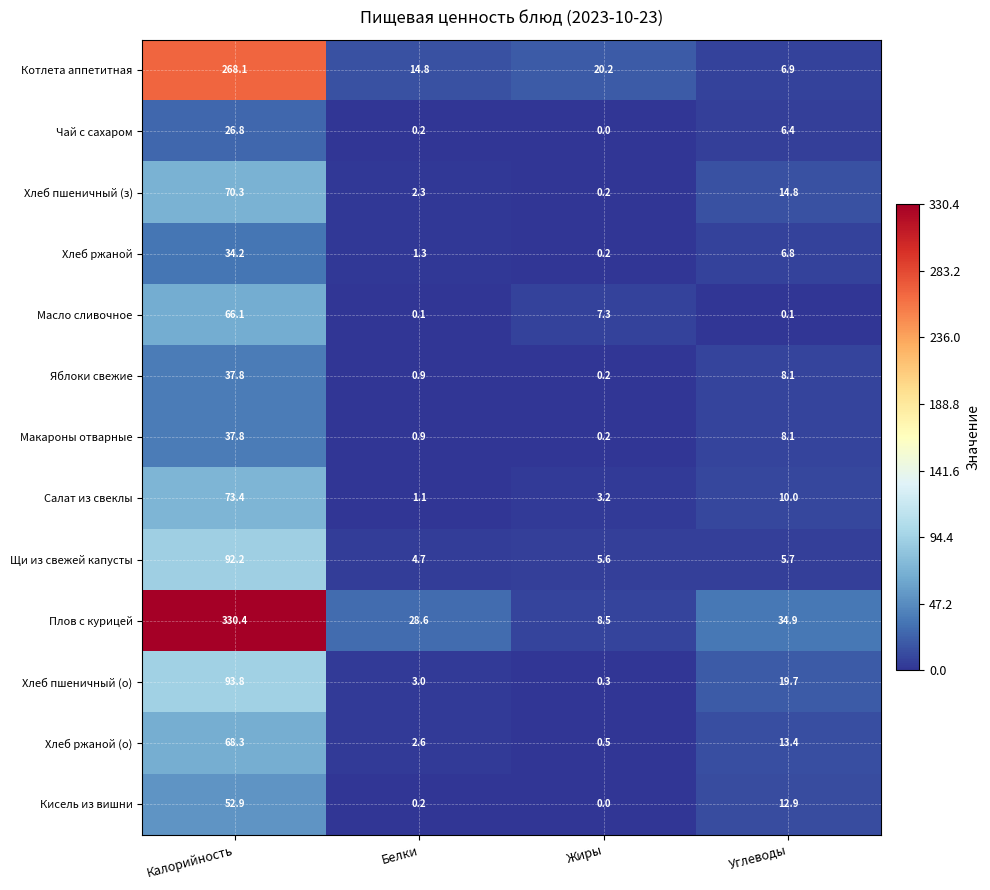

Which series changed the most between Калорийность and Жиры?

Плов с курицей